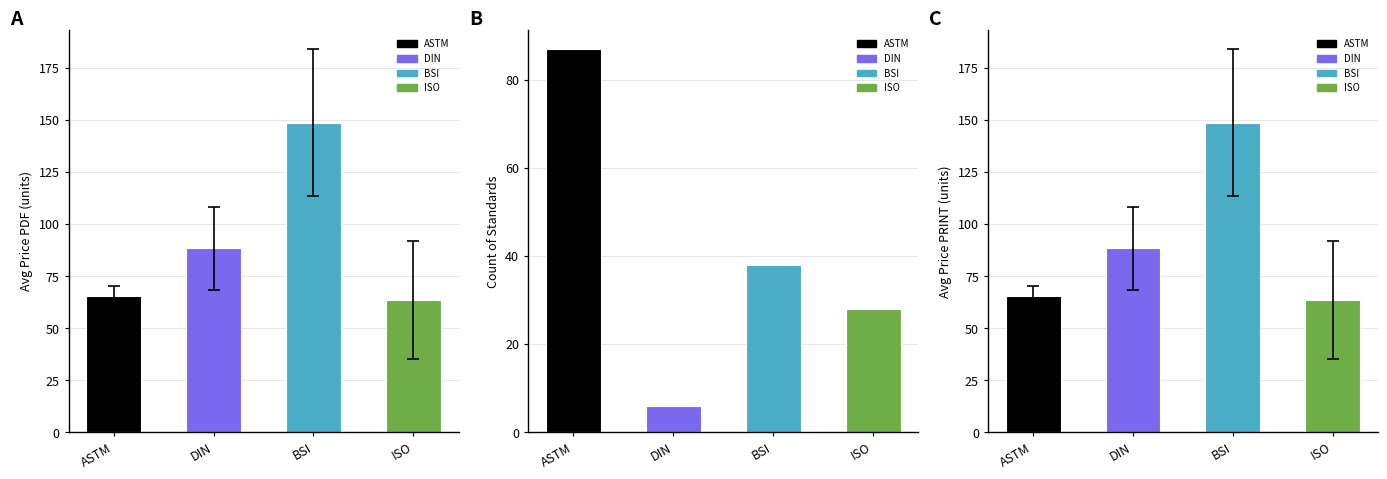

Are the bars horizontal?

No